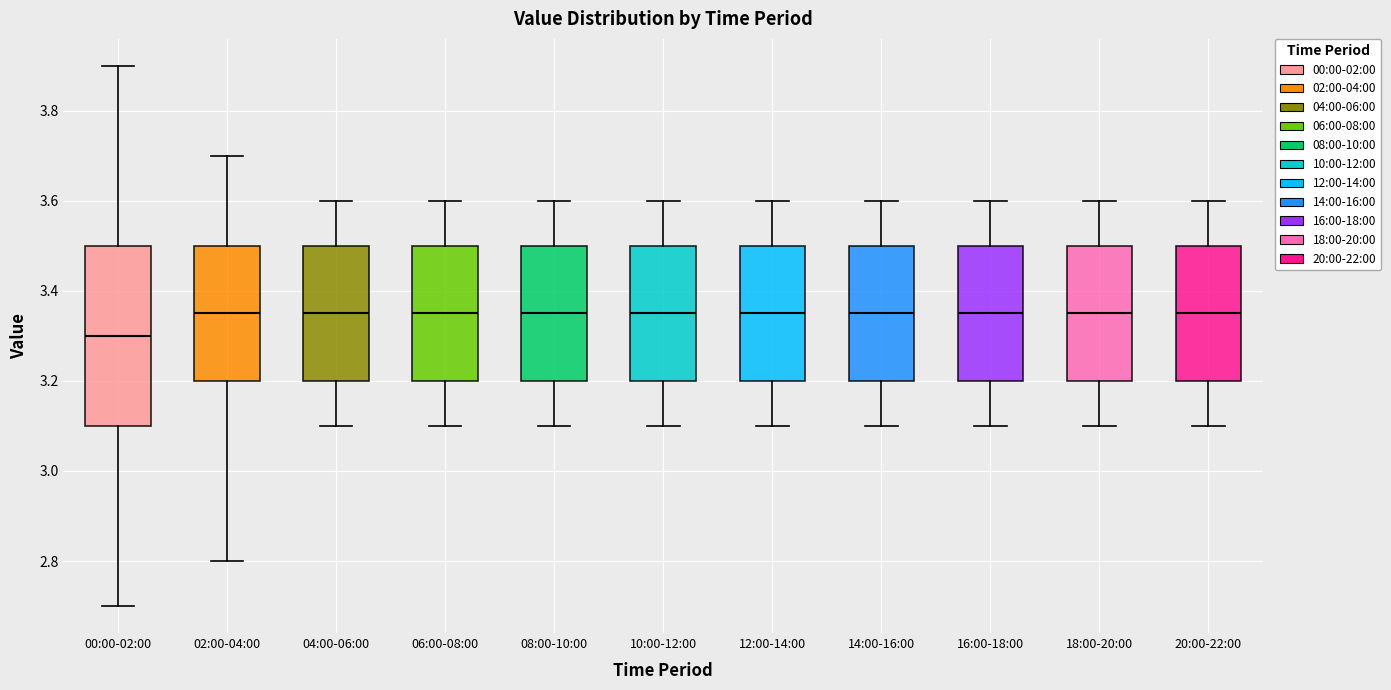

Reading left to right, read every box against the y-axis: the position of its median line, the range the box covers, and the ends of its whiskers. The values are not printed on the chart, so give them approximately, as read against the axis.

00:00-02:00: median 3.30, box 3.10 to 3.50, whiskers 2.70 to 3.90
02:00-04:00: median 3.36, box 3.20 to 3.50, whiskers 2.80 to 3.70
04:00-06:00: median 3.36, box 3.20 to 3.50, whiskers 3.10 to 3.60
06:00-08:00: median 3.36, box 3.20 to 3.50, whiskers 3.10 to 3.60
08:00-10:00: median 3.36, box 3.20 to 3.50, whiskers 3.10 to 3.60
10:00-12:00: median 3.36, box 3.20 to 3.50, whiskers 3.10 to 3.60
12:00-14:00: median 3.36, box 3.20 to 3.50, whiskers 3.10 to 3.60
14:00-16:00: median 3.36, box 3.20 to 3.50, whiskers 3.10 to 3.60
16:00-18:00: median 3.36, box 3.20 to 3.50, whiskers 3.10 to 3.60
18:00-20:00: median 3.36, box 3.20 to 3.50, whiskers 3.10 to 3.60
20:00-22:00: median 3.36, box 3.20 to 3.50, whiskers 3.10 to 3.60